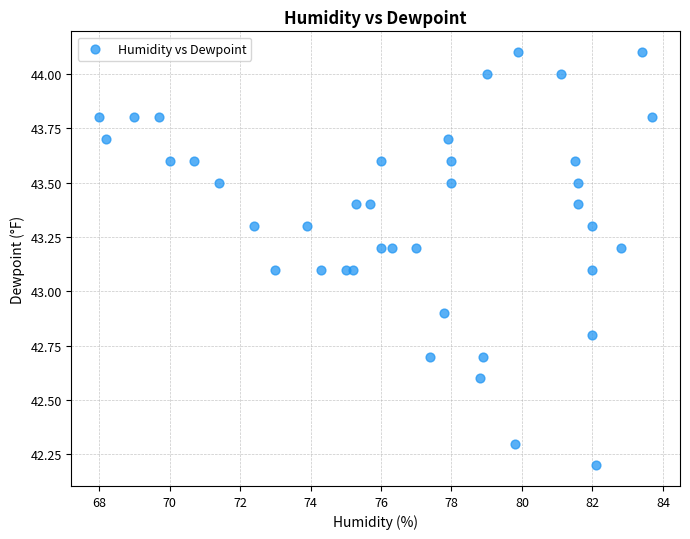

What is the range of Y values (max minus min)?

1.9